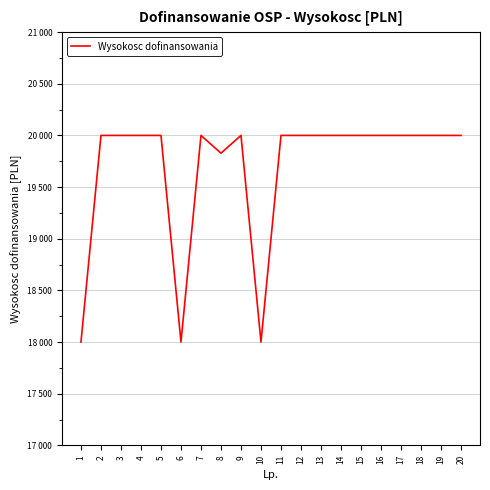

Does the chart display data point markers on the line(s)?

No